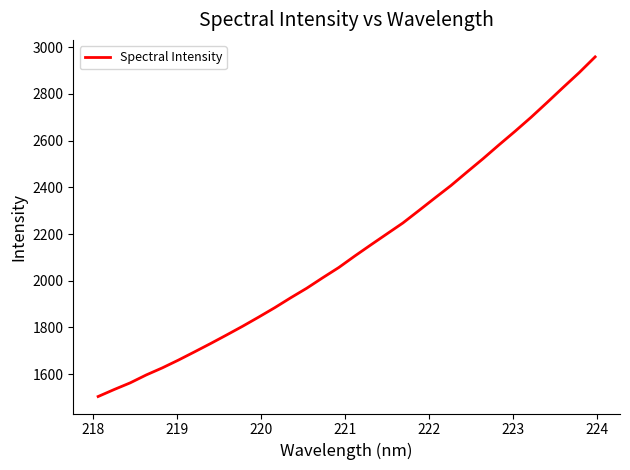

True or false: there are more than 2 points higher than both neighbors.

False